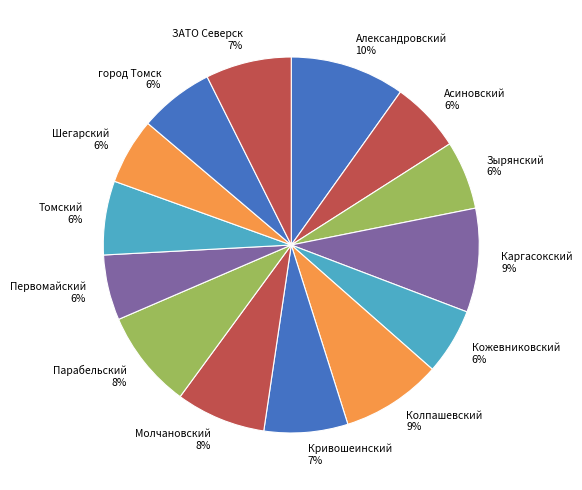

Approximately how many times larger is the value at Томский compared to ЗАТО Северск?

0.9